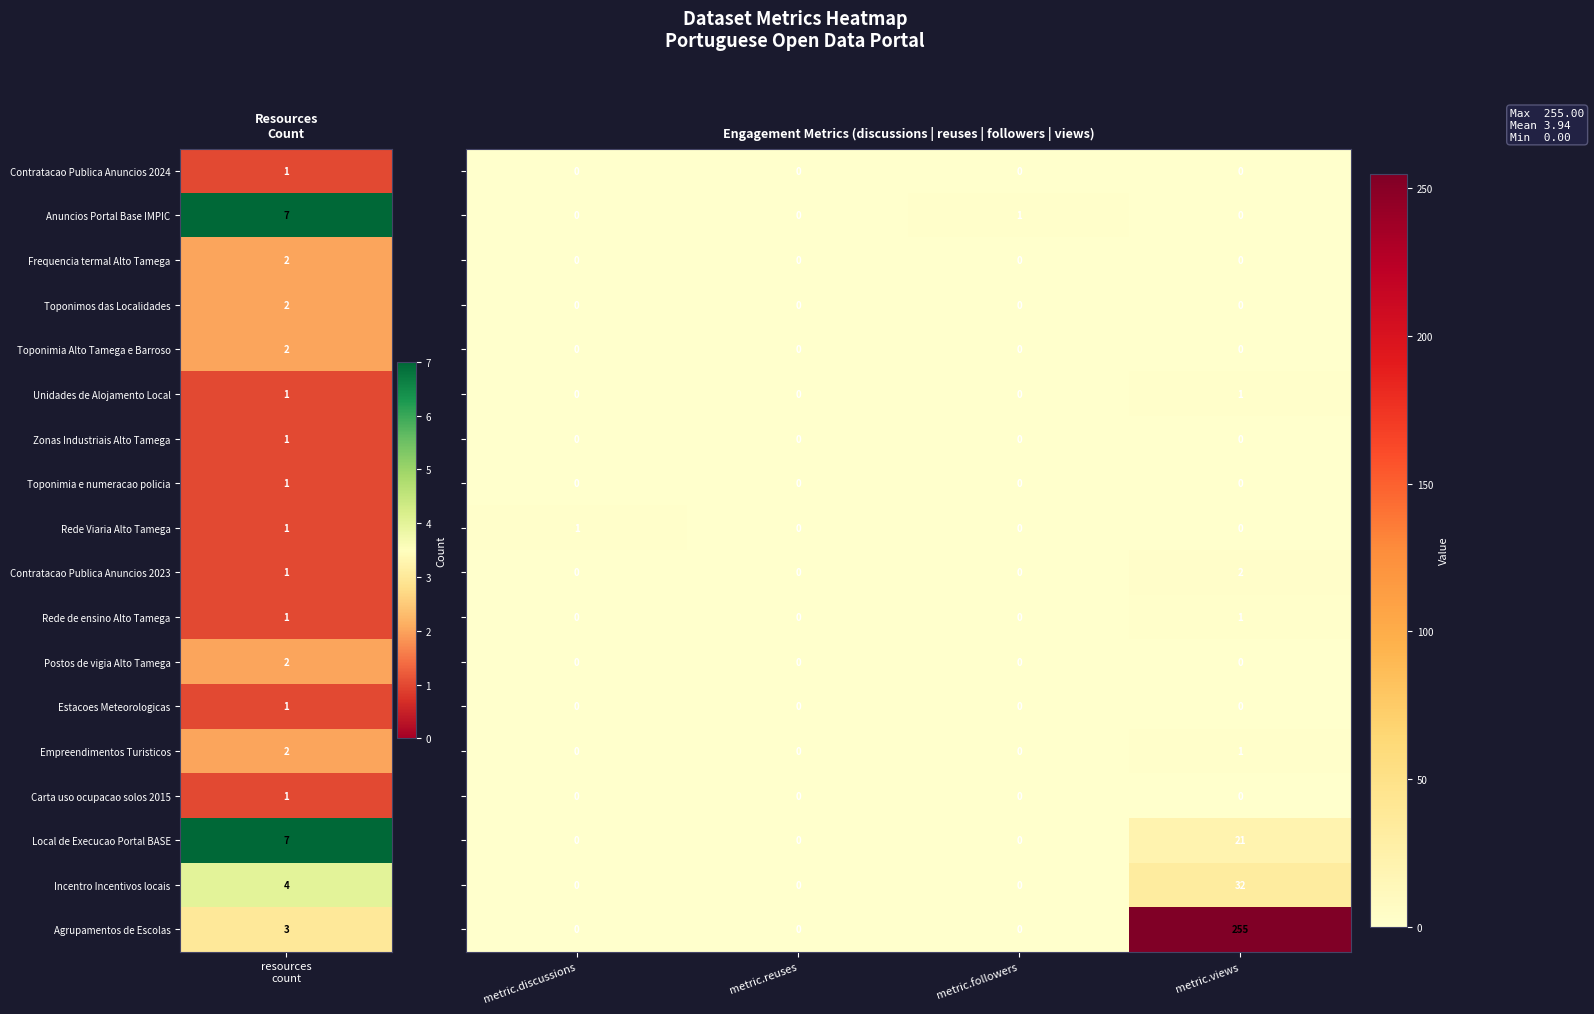

At which category is the sum across all series the highest?

metric.views